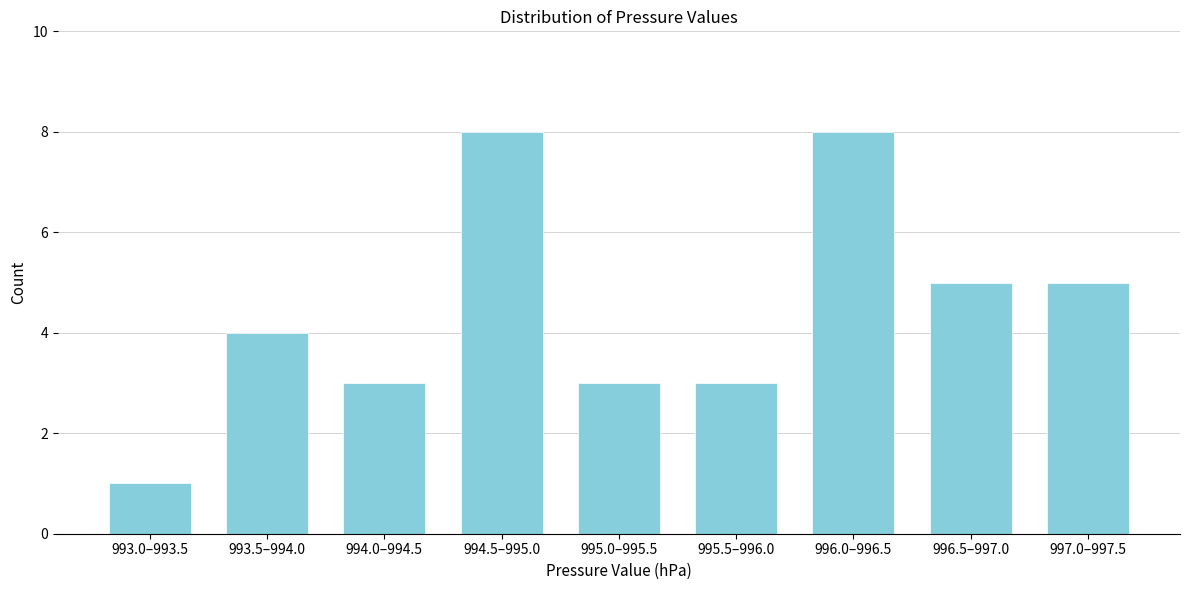

Reading left to right, list all the values displayed in this chart.

993.0–993.5=1	993.5–994.0=4	994.0–994.5=3	994.5–995.0=8	995.0–995.5=3	995.5–996.0=3	996.0–996.5=8	996.5–997.0=5	997.0–997.5=5